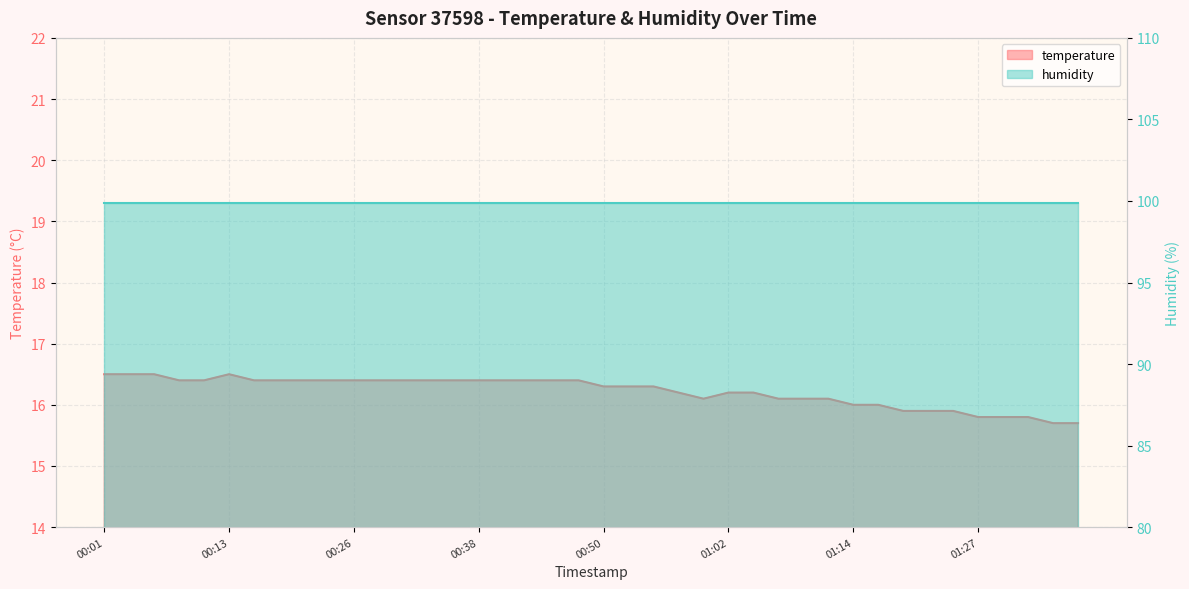

Count the number of values greater than 16.

30